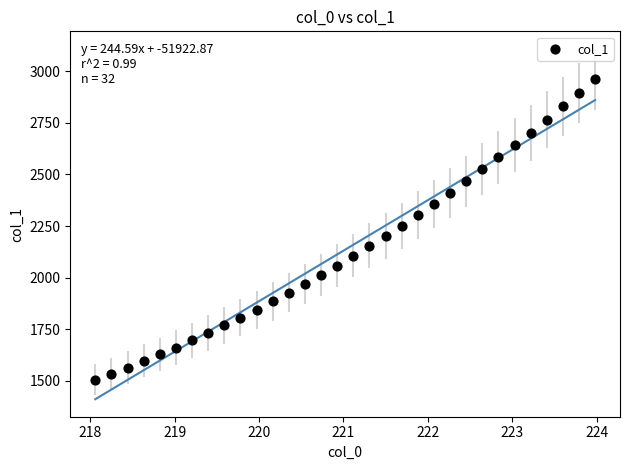

What is the range of X values (max minus min)?

5.9